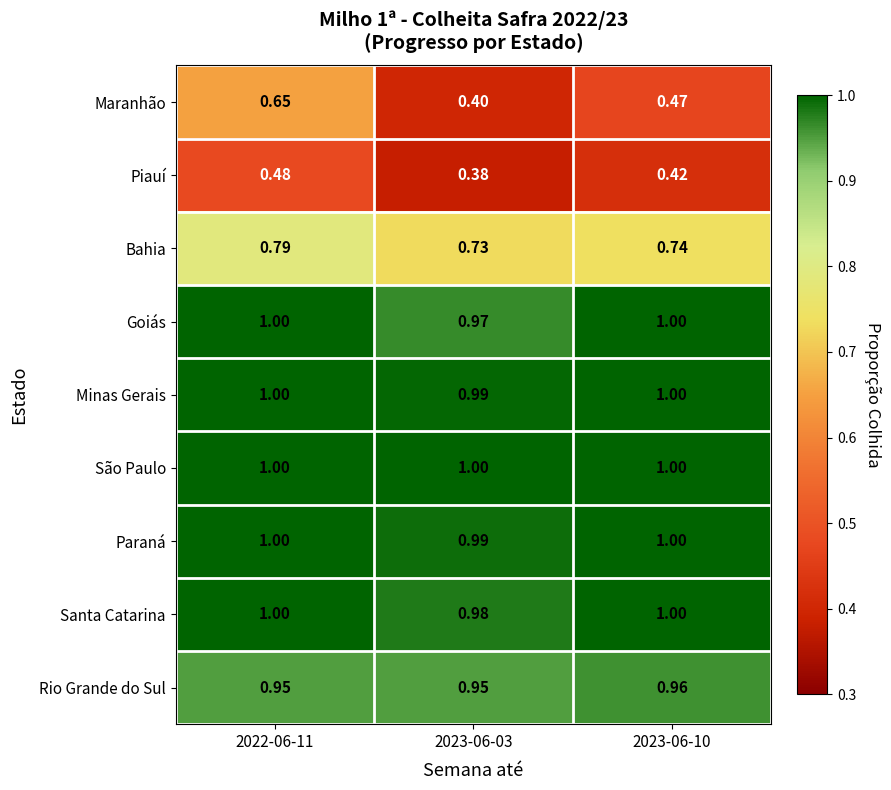

Which series changed the most between 2023-06-03 and 2023-06-10?

Maranhão